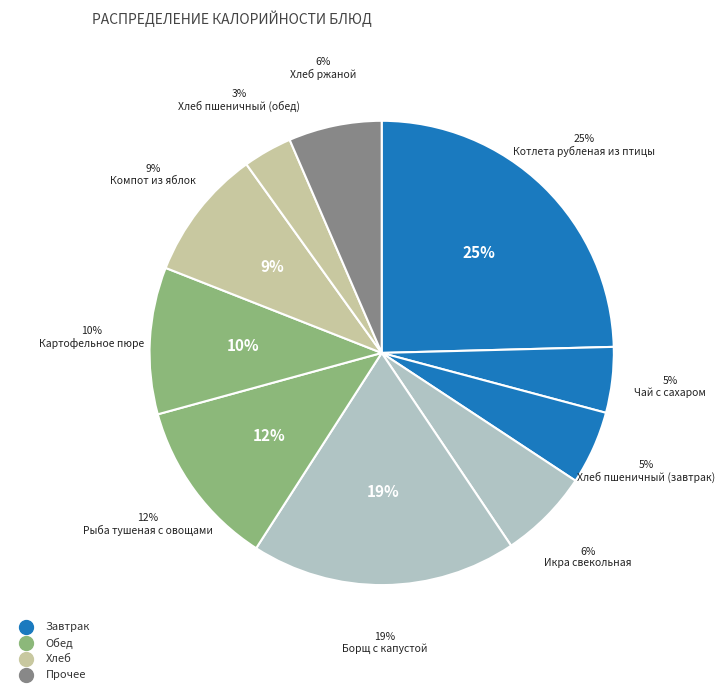

What percentage is NOT represented by Хлеб ржаной?

93.5%